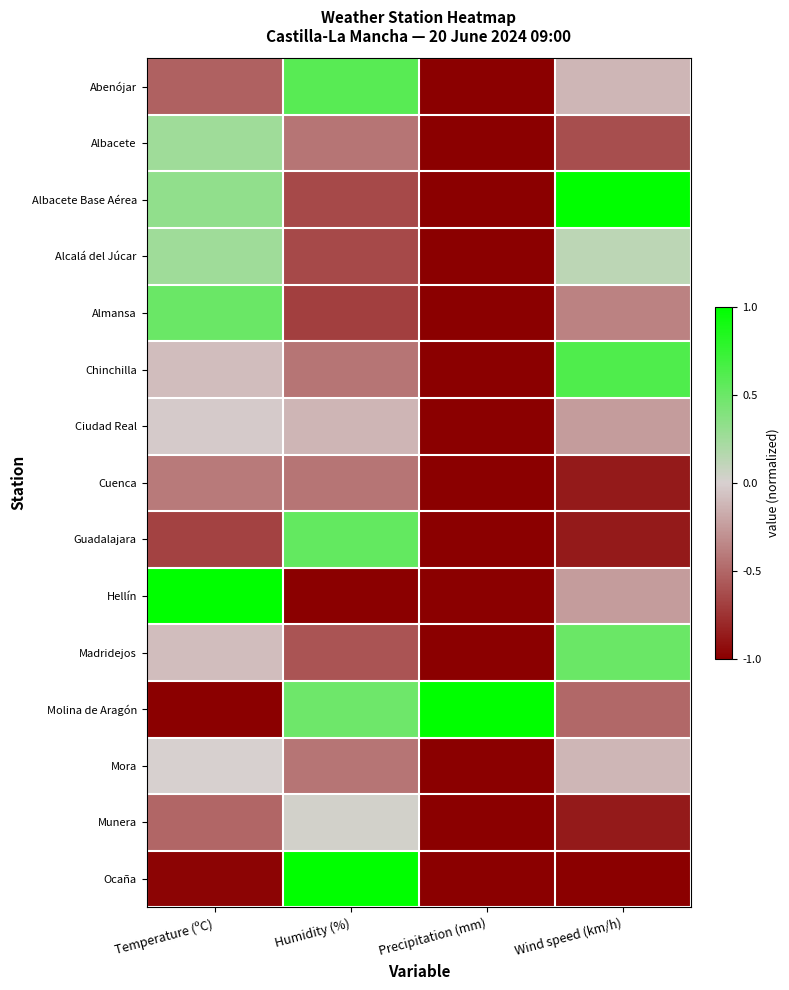

What is the difference between the highest and lowest values at Wind speed (km/h)?

2.0